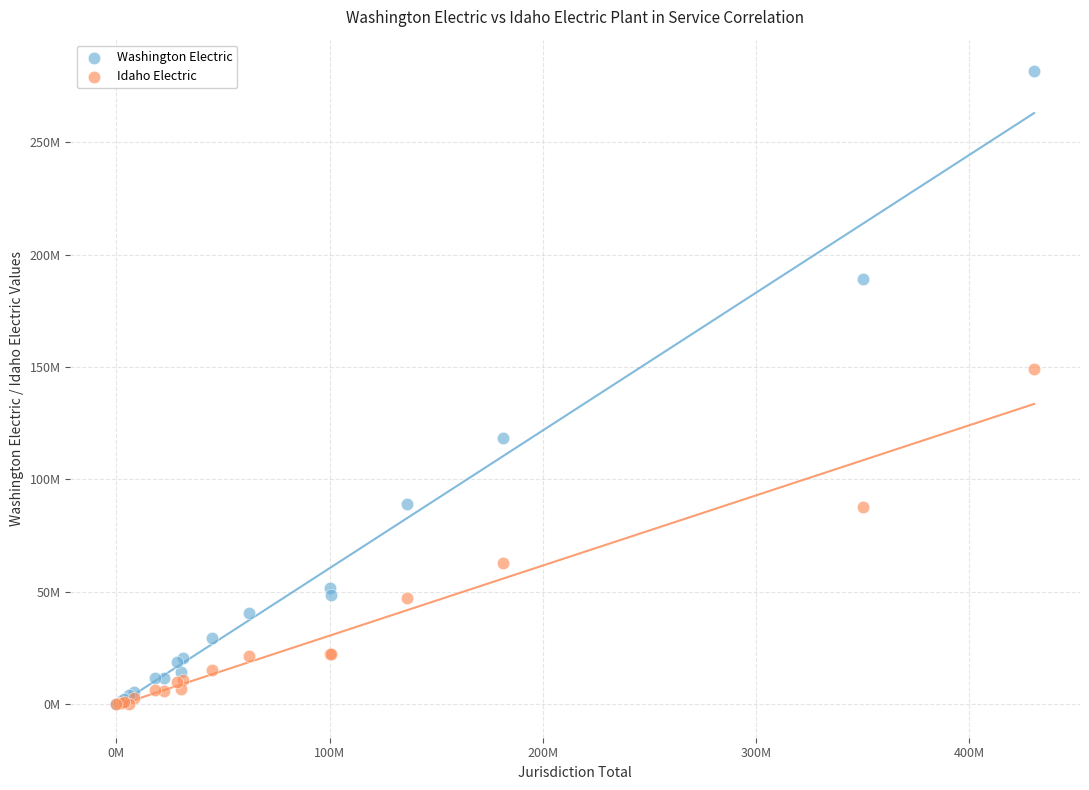

What are all the series names shown in the legend?

Washington Electric, Idaho Electric